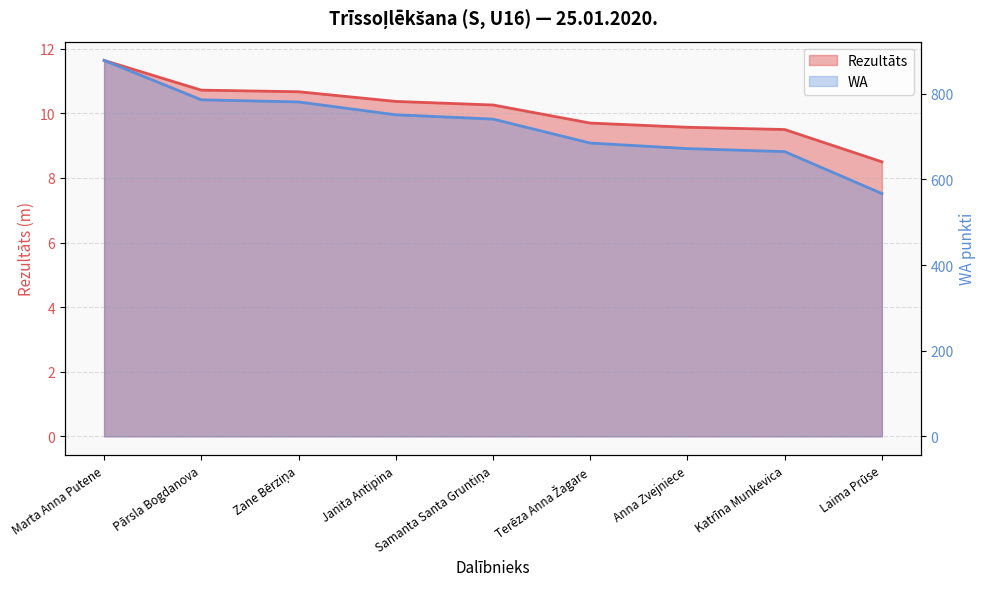

Between Laima Prūse and Pārsla Bogdanova, which is larger?

Pārsla Bogdanova